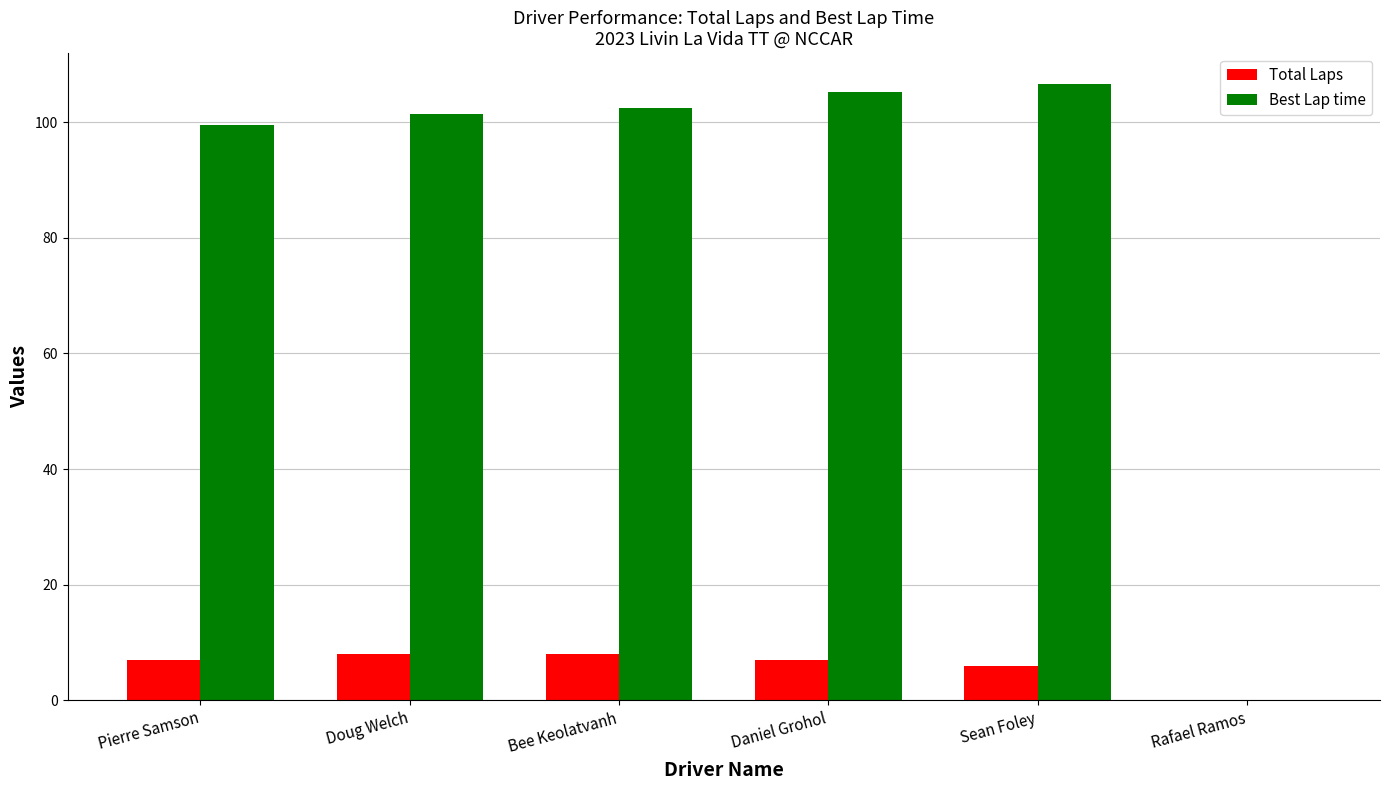

Which series has the largest total across all categories?

Best Lap time